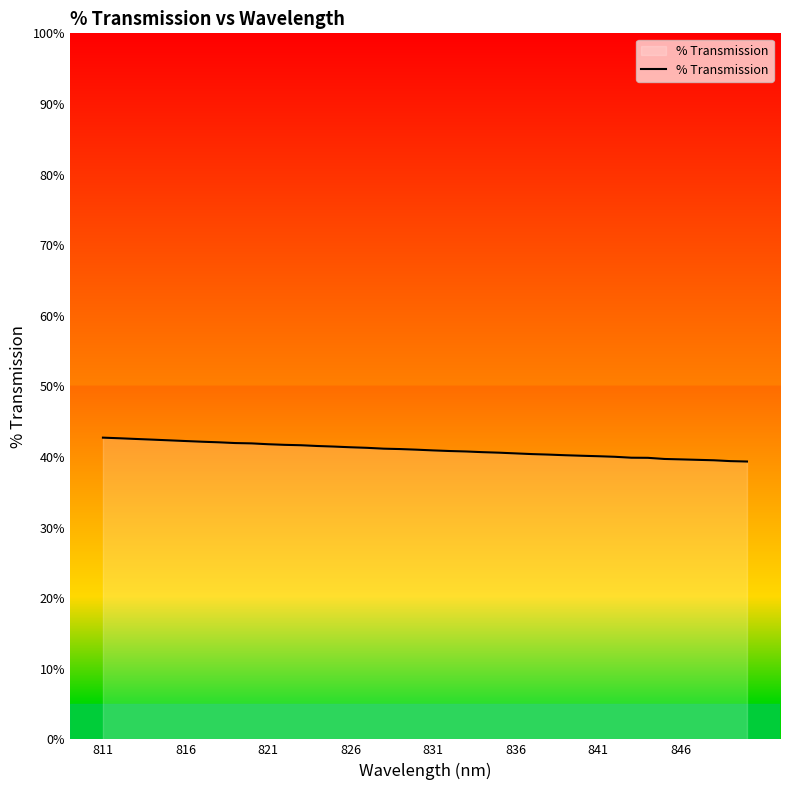

What is the minimum value shown in the chart?

39.4